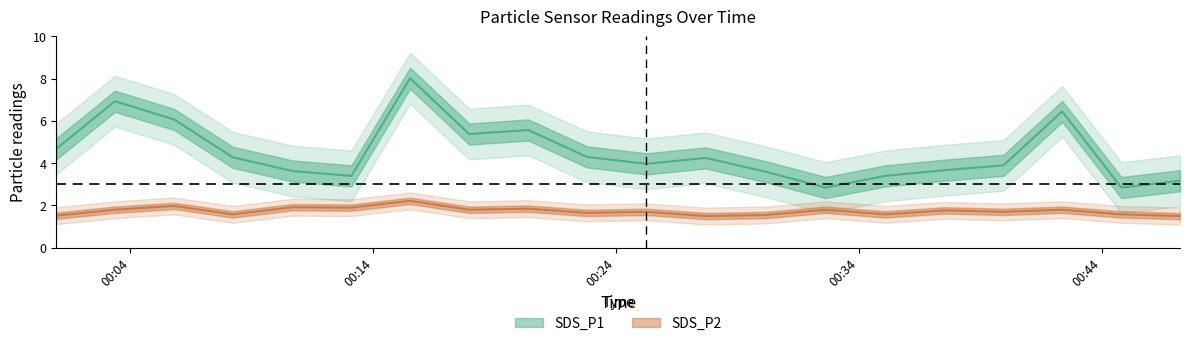

Where is the first local minimum for SDS_P2?

2024/03/10 00:08:13